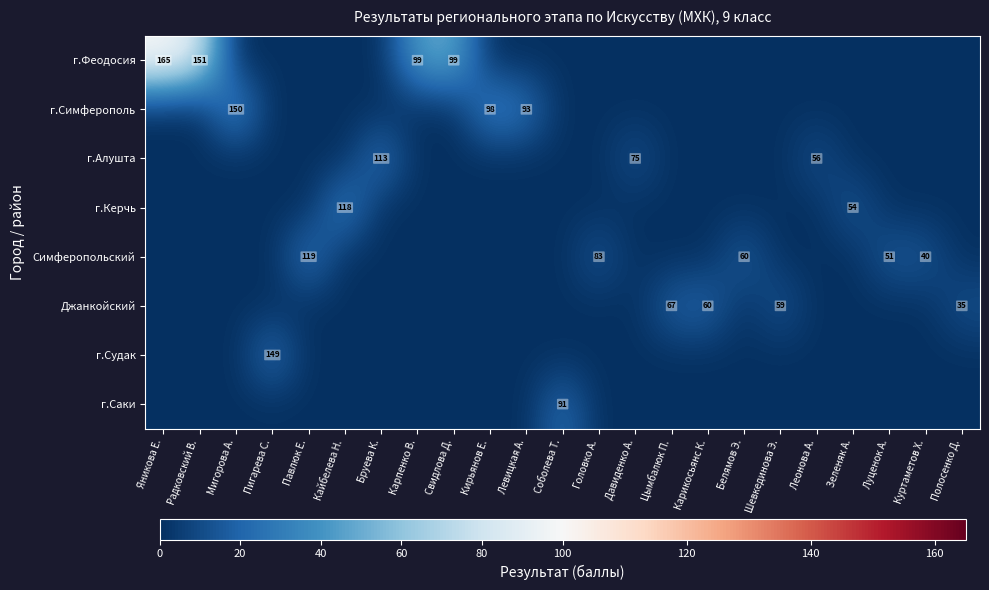

Which series has the widest spread of values?

г.Феодосия